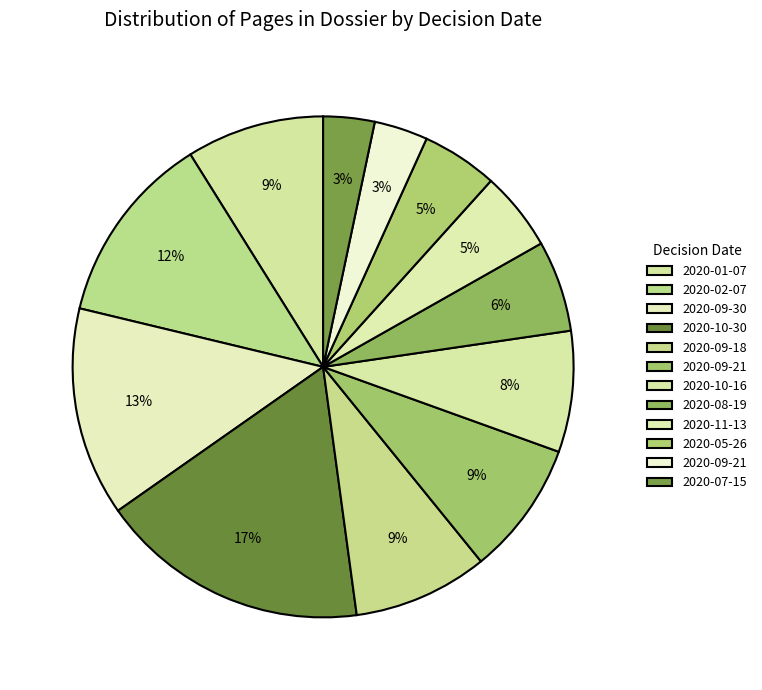

Which category has the biggest portion of the pie?

2020-10-30